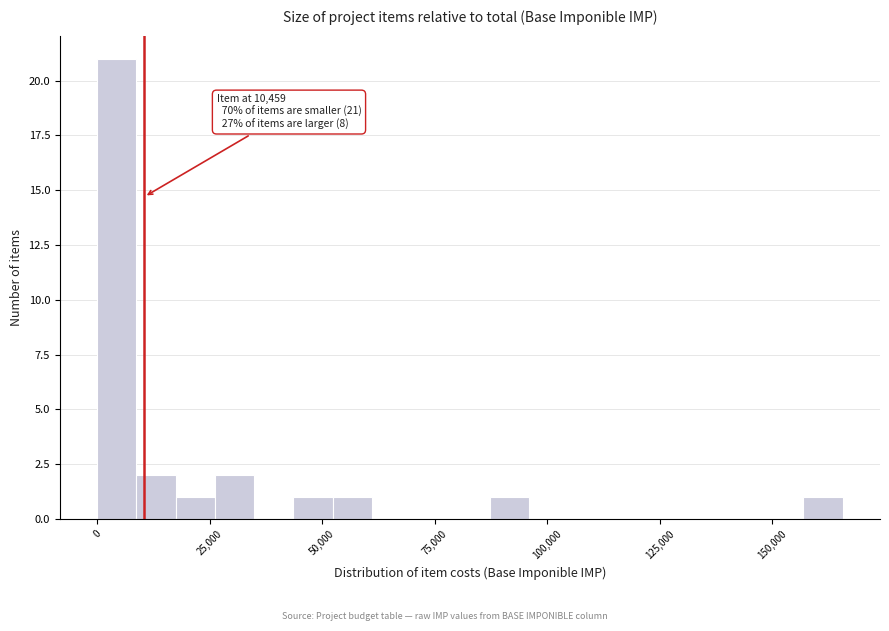

Read against the x-axis, roughly where is the centre of the tallest bar?

5000